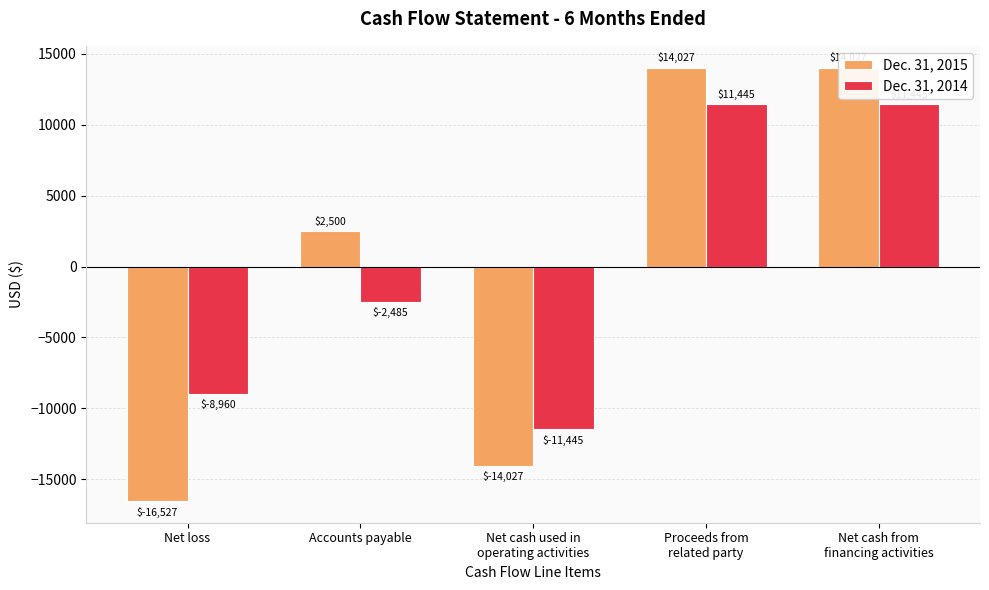

Reading left to right, list all the values displayed in this chart.

Dec. 31, 2015: Net loss=-16527	Accounts payable=2500	Net cash used in
operating activities=-14027	Proceeds from
related party=14027	Net cash from
financing activities=14027
Dec. 31, 2014: Net loss=-8960	Accounts payable=-2485	Net cash used in
operating activities=-11445	Proceeds from
related party=11445	Net cash from
financing activities=11445